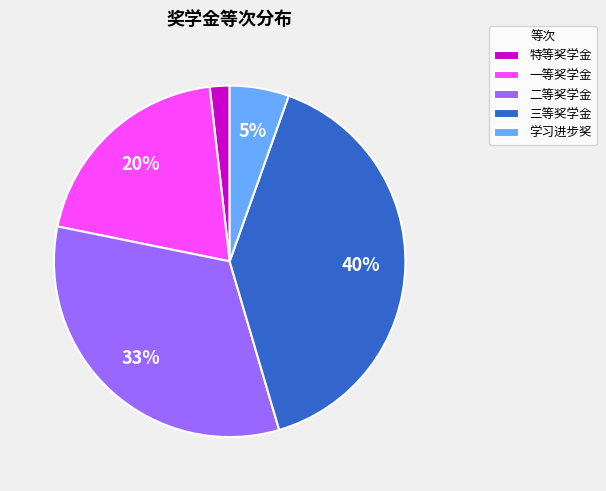

Count the number of slices in the pie.

5